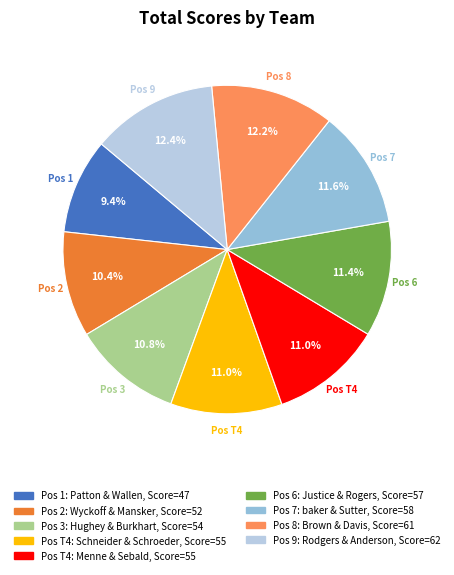

Count the number of slices in the pie.

9